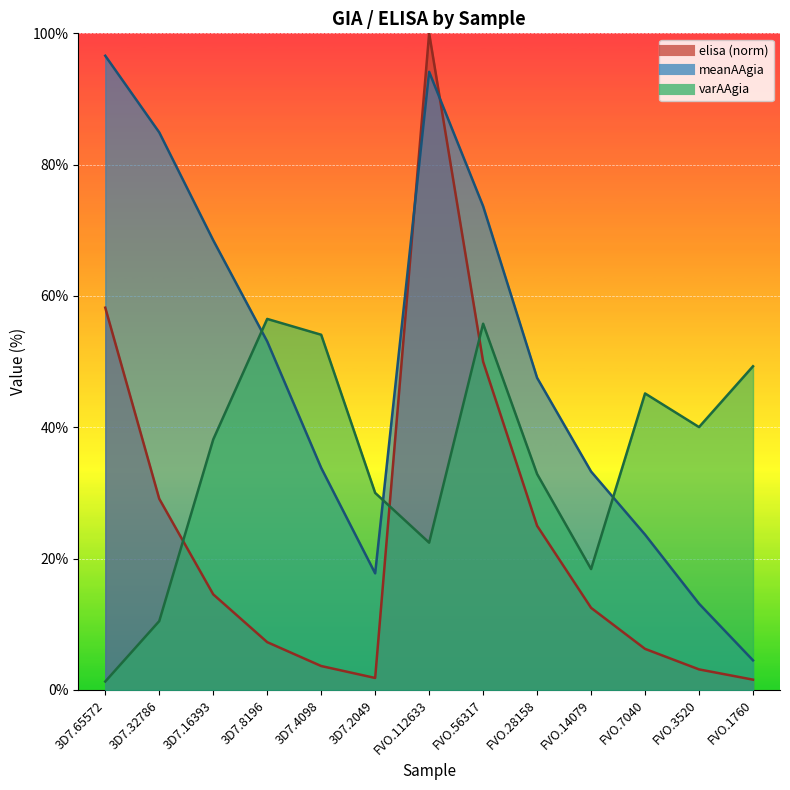

Between FVO.112633 and FVO.7040, which is larger?

FVO.112633